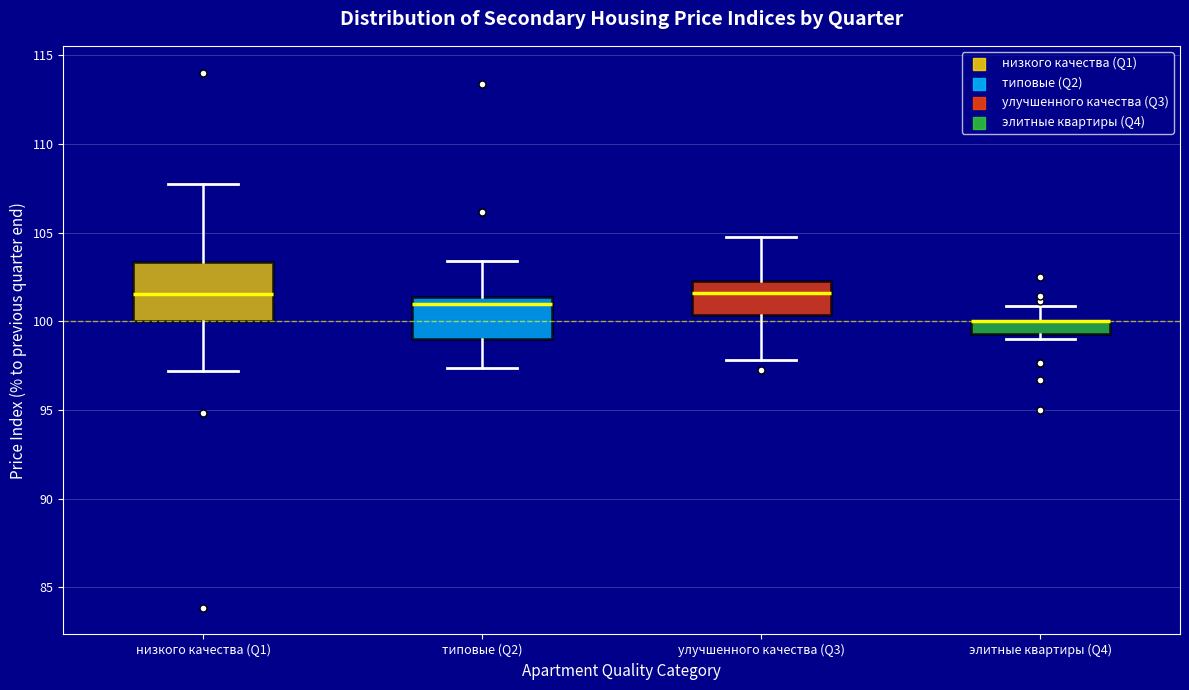

Where is the lower edge of the box for низкого качества (Q1) on the y-axis? The values are not printed on the chart, so give them approximately, as read against the axis.

100.0